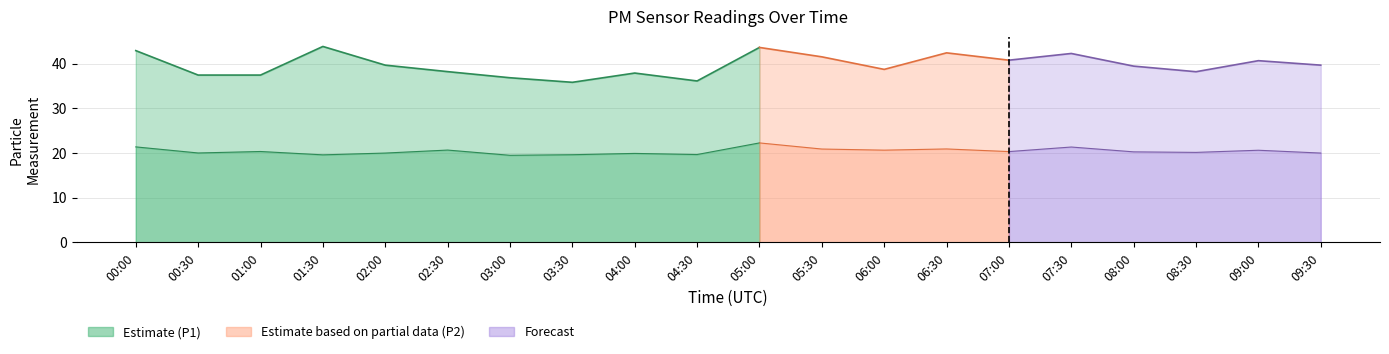

What is the difference between the maximum and second lowest values in the P2 series?

2.7